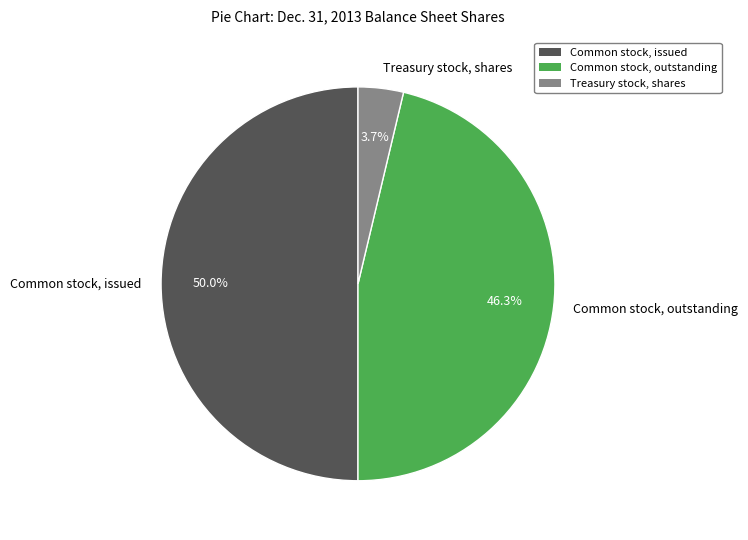

To the nearest percent, what percentage of the pie is Common stock, issued?

50%